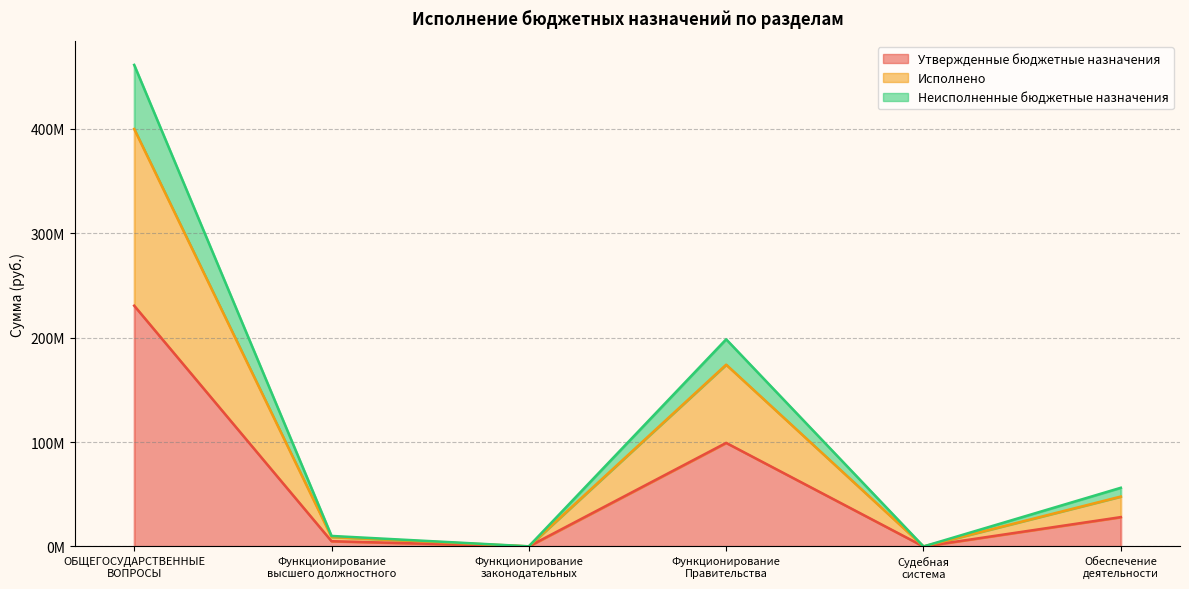

Reading right to left, transcribe all the data shown in this chart.

Утвержденные бюджетные назначения: Обеспечение
деятельности=28113037.1	Судебная
система=12100.0	Функционирование
Правительства=99208026.2	Функционирование
законодательных=78500.0	Функционирование
высшего должностного=5045194.6	ОБЩЕГОСУДАРСТВЕННЫЕ
ВОПРОСЫ=230599905.5
Исполнено: Обеспечение
деятельности=47813504.6	Судебная
система=24200.0	Функционирование
Правительства=174118385.3	Функционирование
законодательных=78500.0	Функционирование
высшего должностного=9101312.5	ОБЩЕГОСУДАРСТВЕННЫЕ
ВОПРОСЫ=399857807.0
Неисполненные бюджетные назначения: Обеспечение
деятельности=56226074.2	Судебная
система=24200.0	Функционирование
Правительства=198416052.3	Функционирование
законодательных=157000.0	Функционирование
высшего должностного=10090389.2	ОБЩЕГОСУДАРСТВЕННЫЕ
ВОПРОСЫ=461199811.0